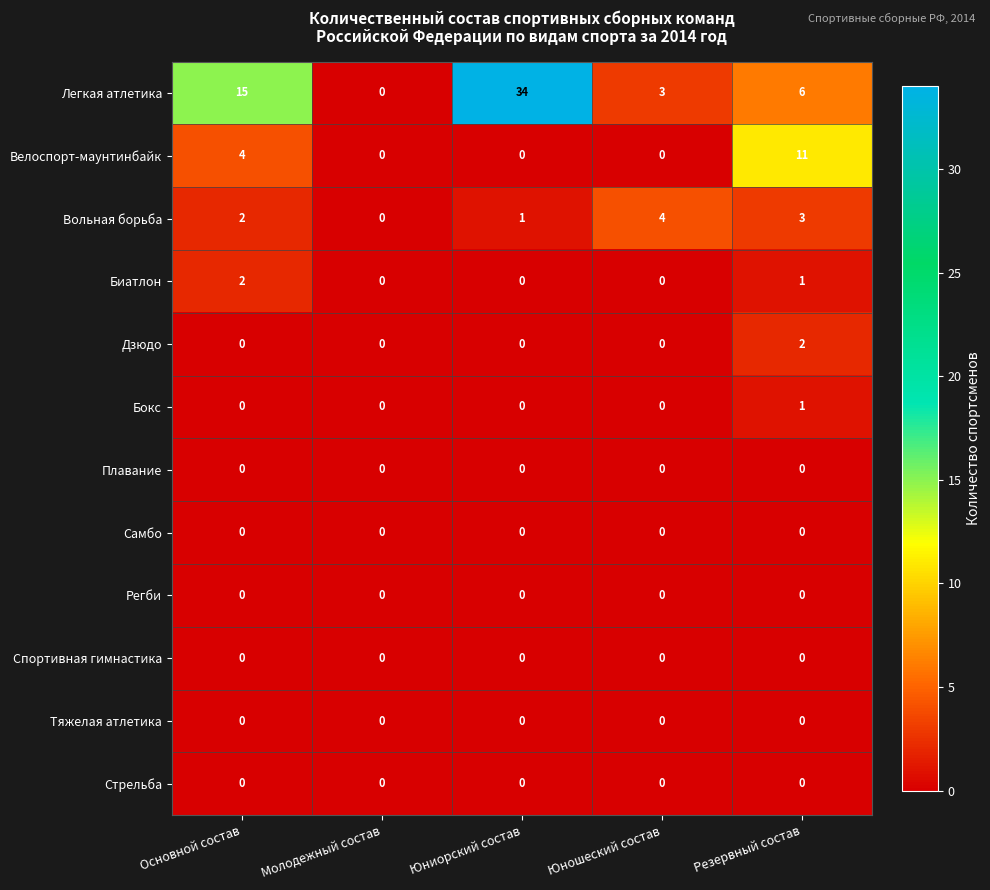

What is the difference between the highest and lowest values at Юношеский состав?

4